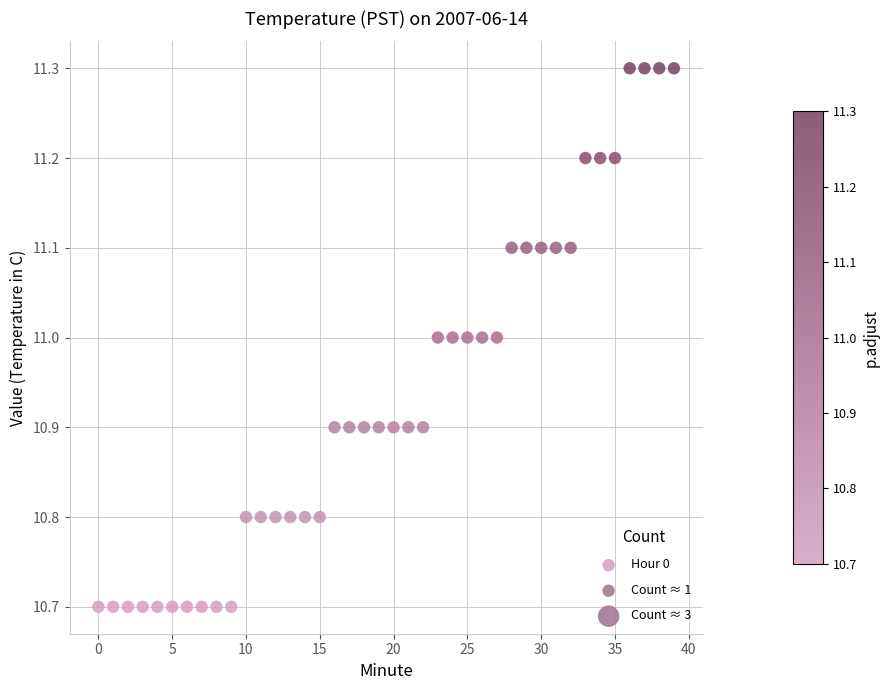

What is the range of Y values (max minus min)?

0.6